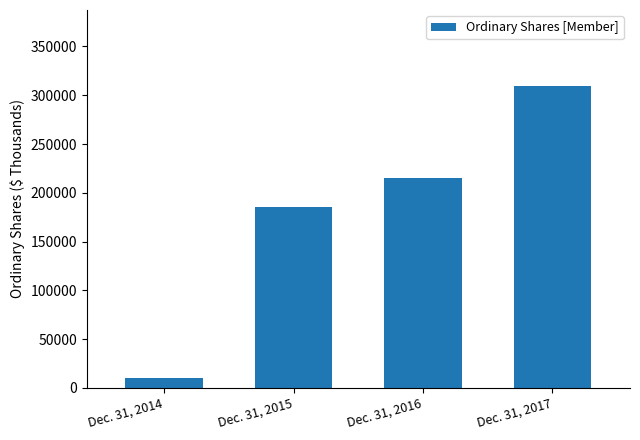

At which category does the chart reach its peak across all series?

Dec. 31, 2017